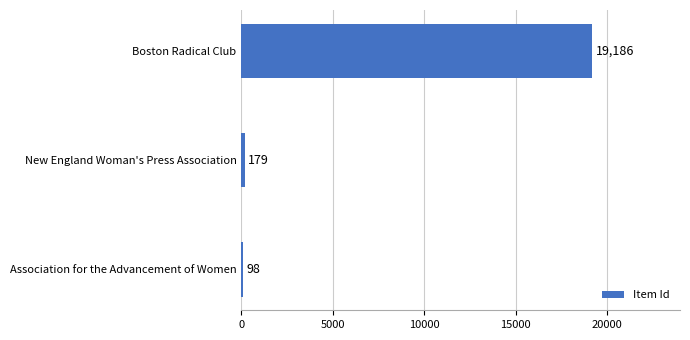

At which category does the chart reach its minimum across all series?

Association for the Advancement of Women